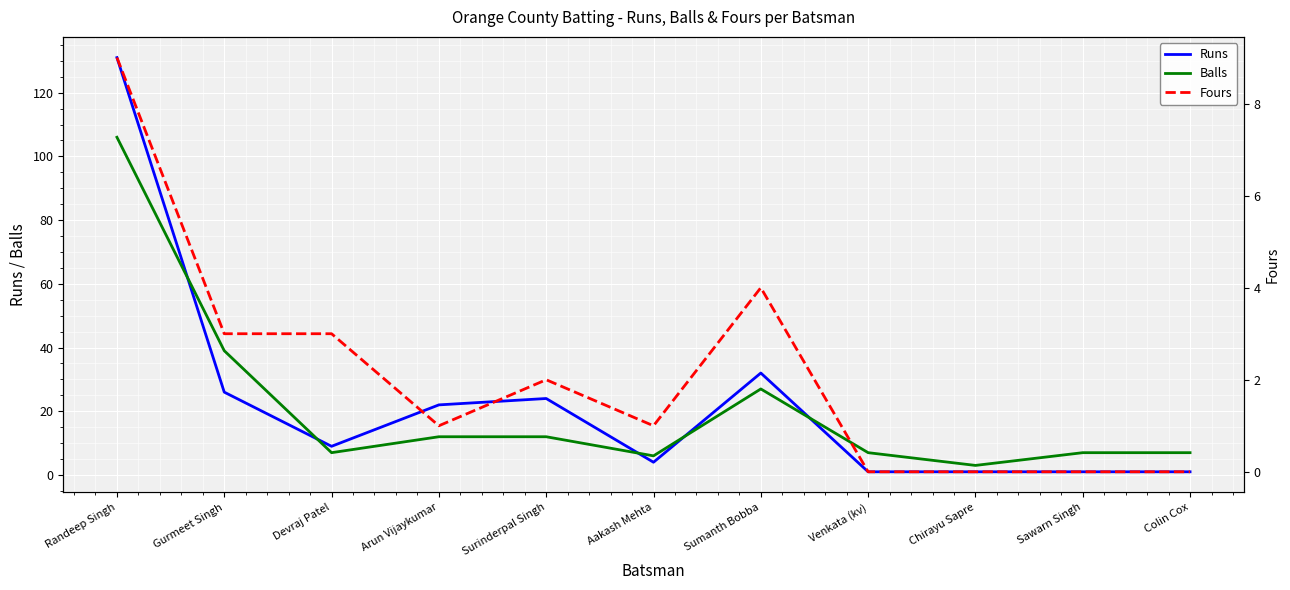

How many interior local peaks does the Fours series have?

2